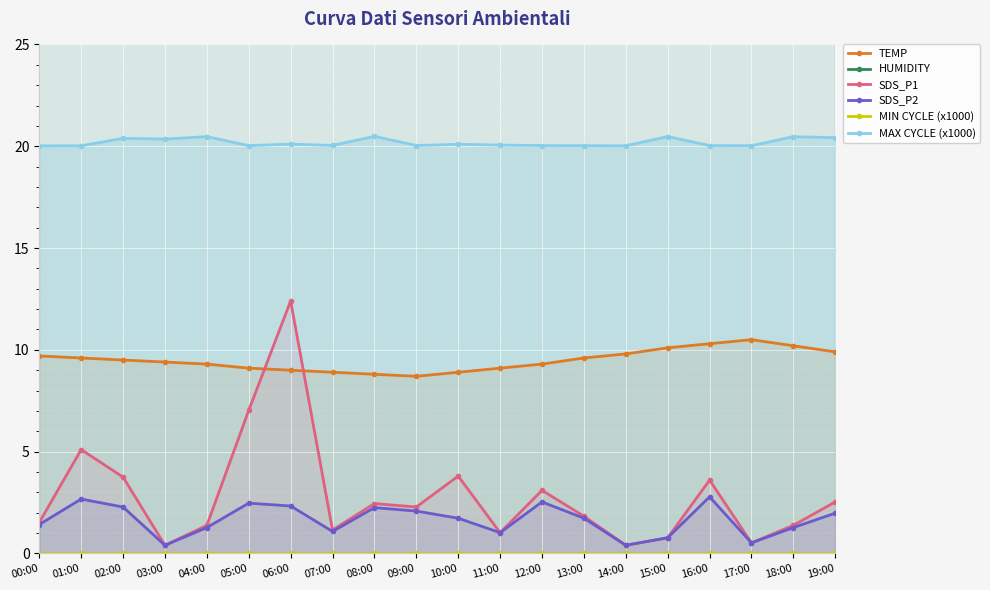

What is the sum of all SDS_P2 values?

33.0